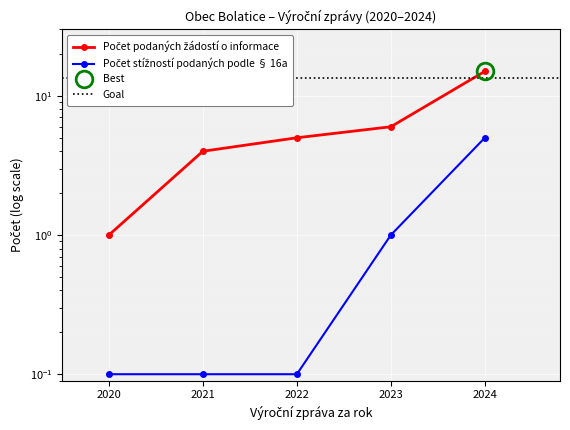

What is the sum of all Počet podaných žádostí o informace values?

31.0